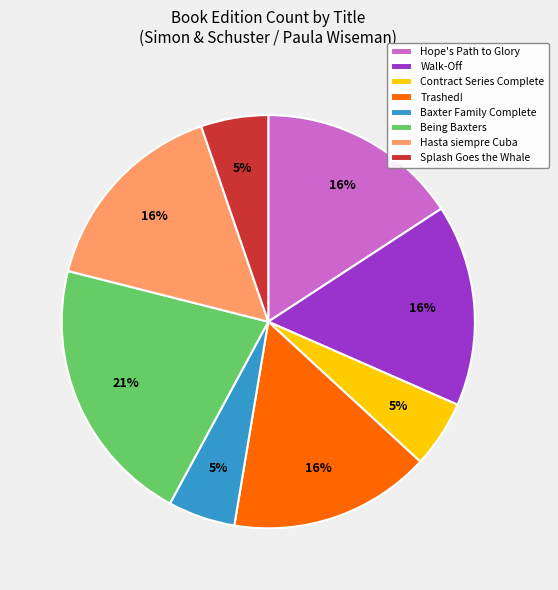

How many segments does this pie chart have?

8